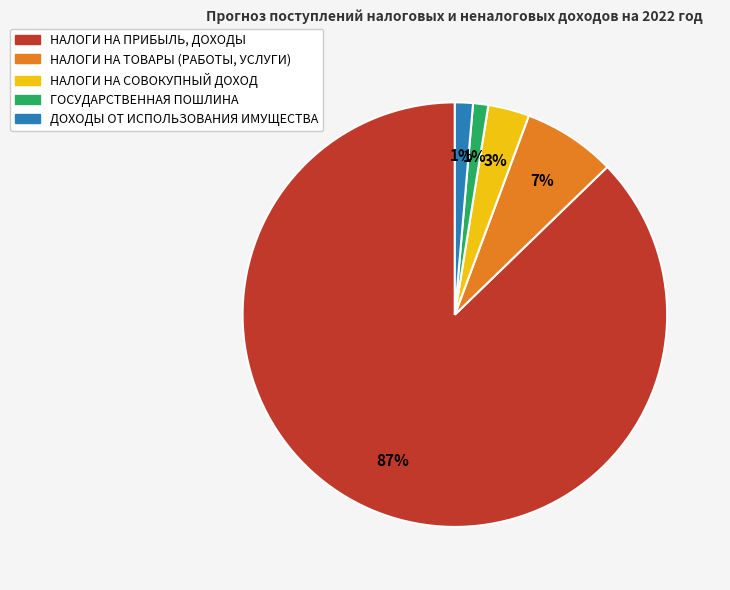

What is the majority slice?

НАЛОГИ НА ПРИБЫЛЬ, ДОХОДЫ